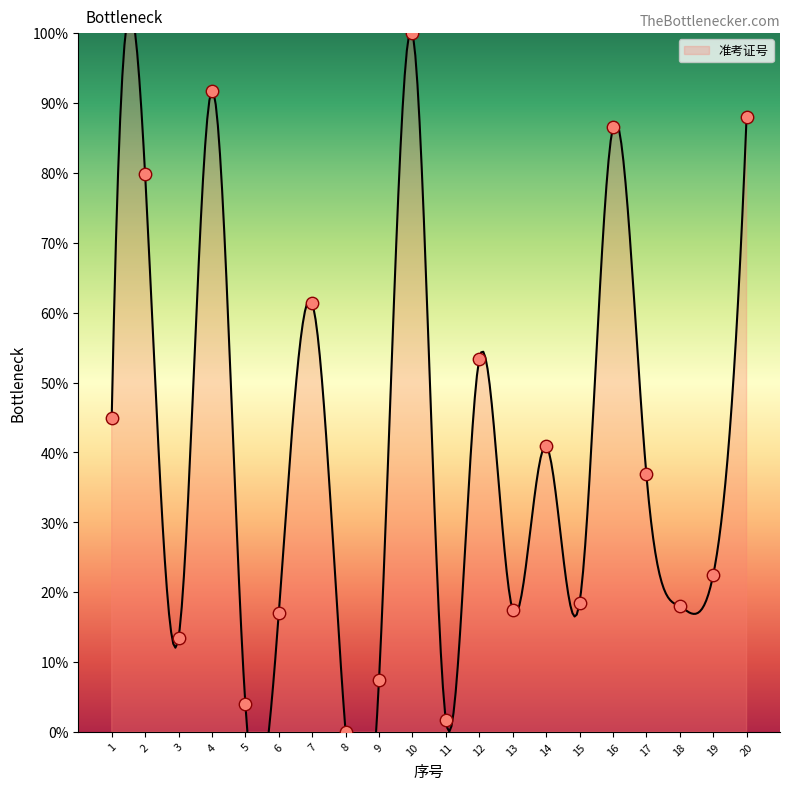

What is the change in value from 5 to 7?

+57.4